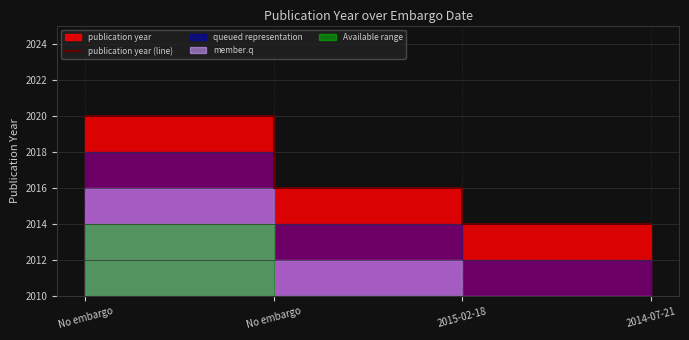

Between No embargo and 2014-07-21, which is larger?

No embargo